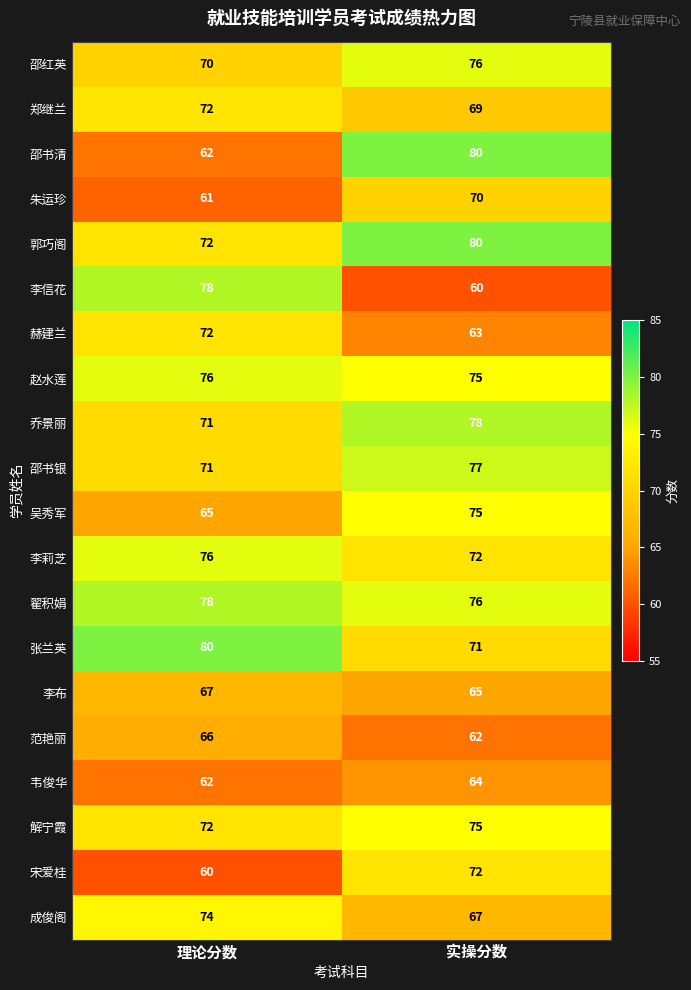

What is the approximate value of 张兰英 at 理论分数?

80